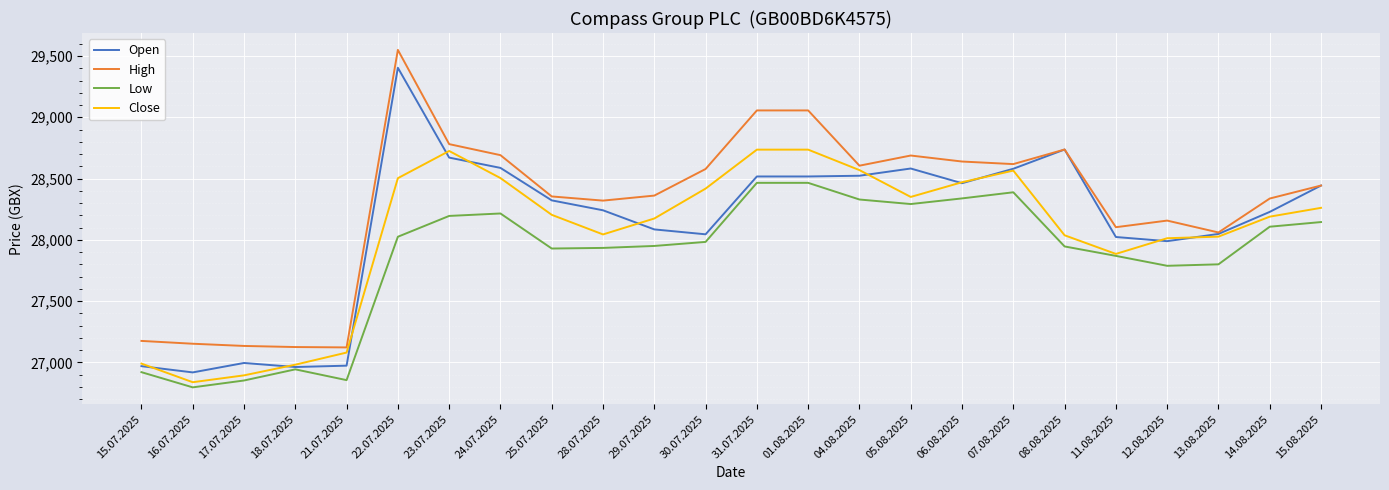

The Low series shows 8935 at 28.07.2025. True or false?

False